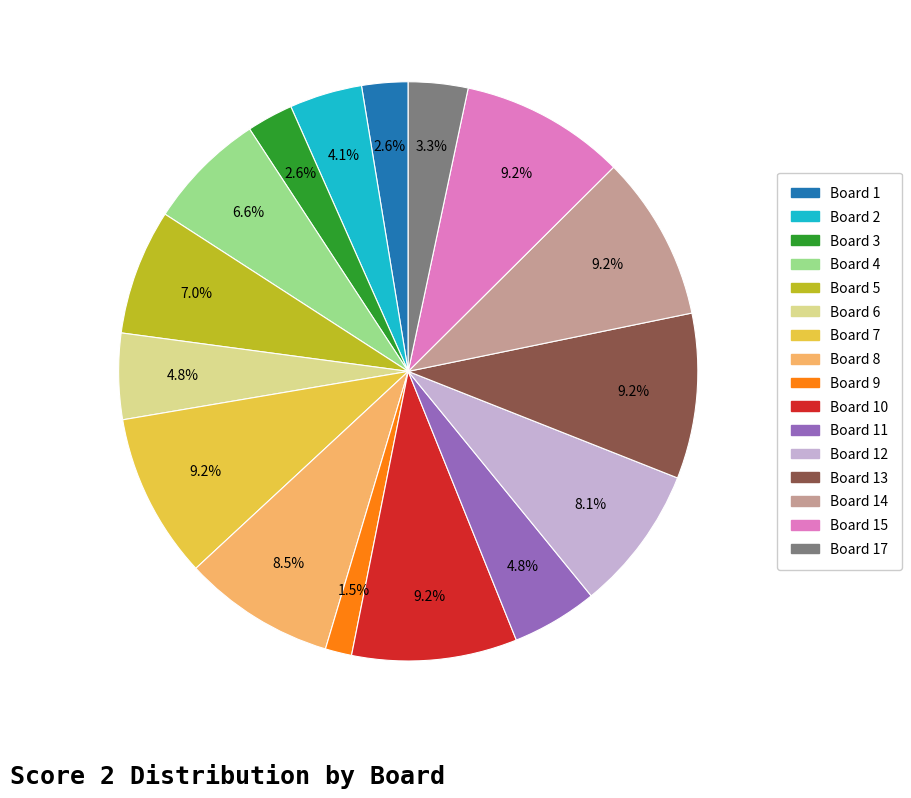

Count the number of slices in the pie.

16